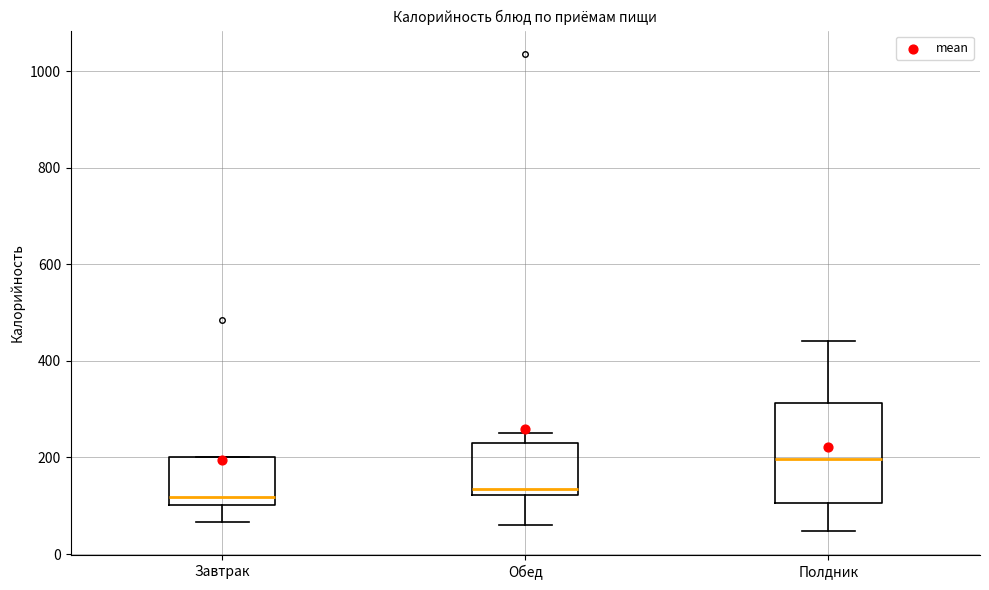

Comparing the boxes themselves (not the whiskers), which one is the tallest?

Полдник